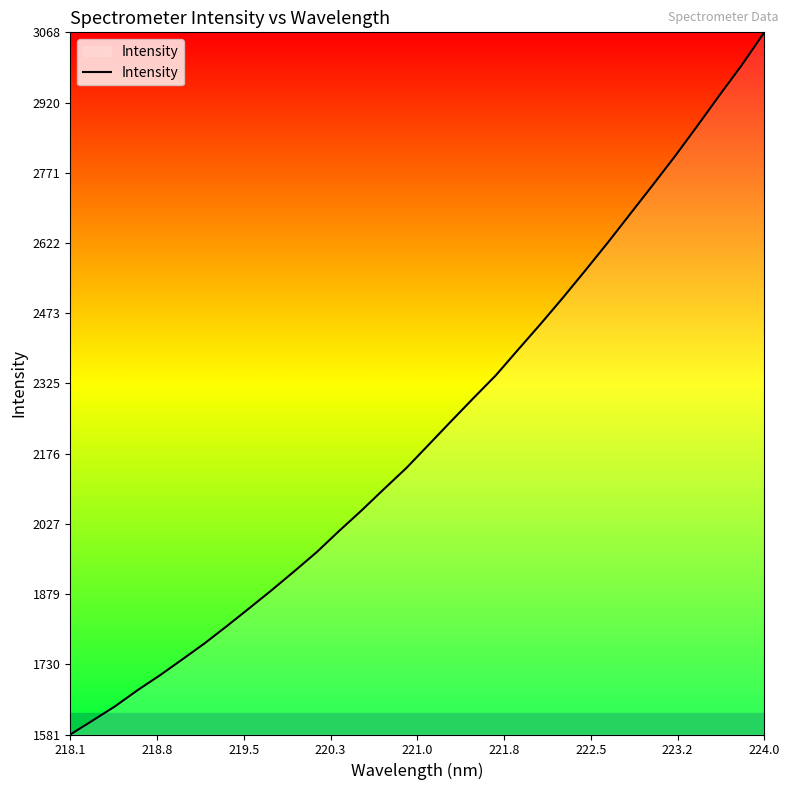

What is the difference between the maximum and minimum values?

1486.9